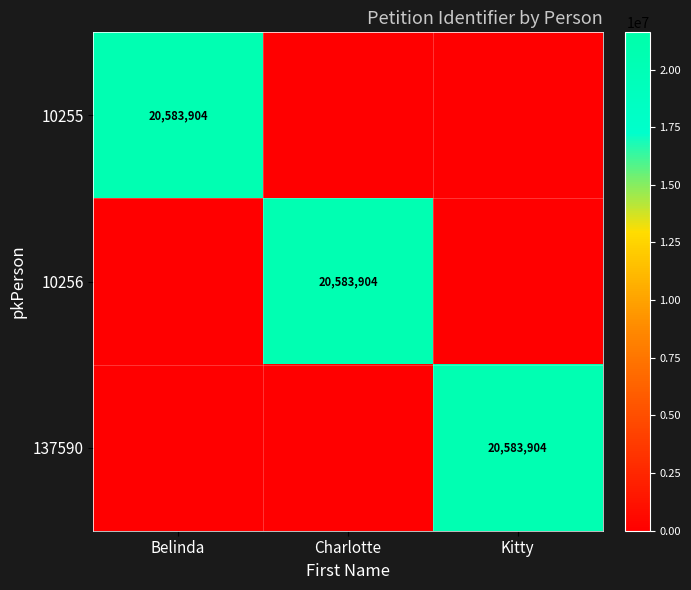

True or false: 10256 has a value of 32011420 at Charlotte.

False